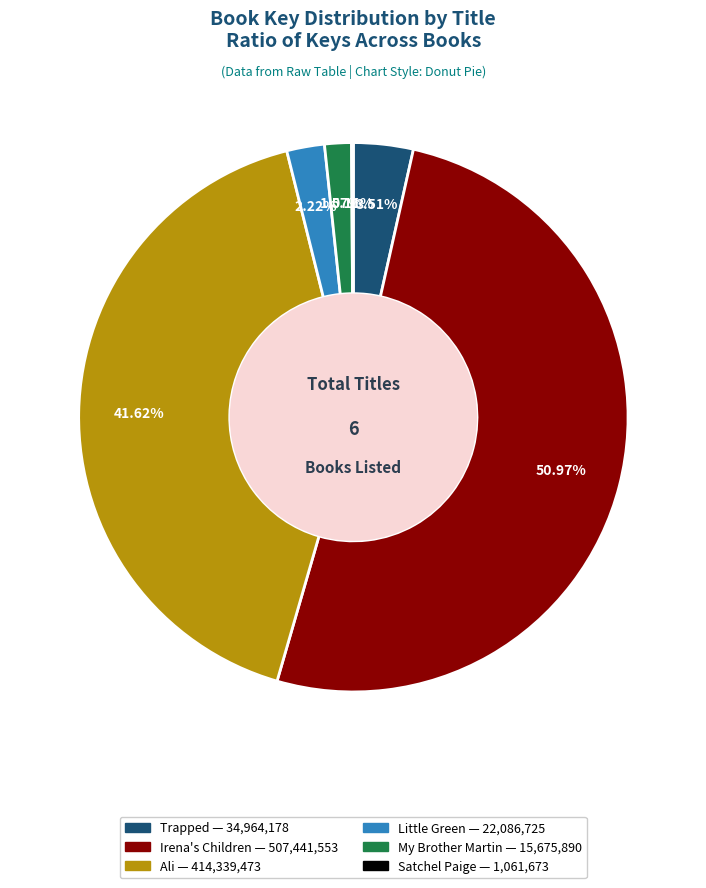

Which category has the biggest portion of the pie?

Irena's Children